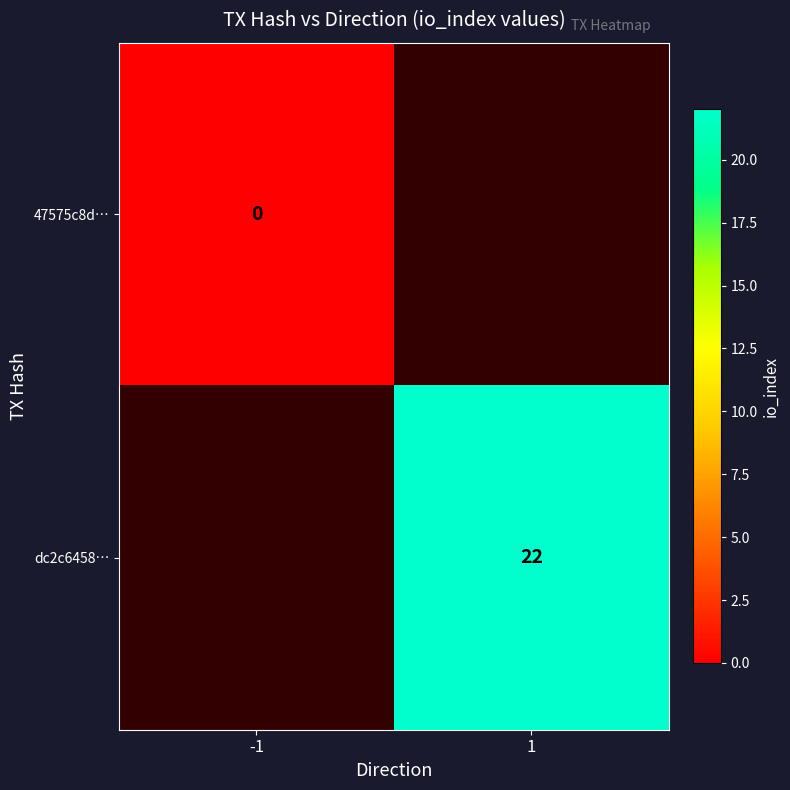

True or false: dc2c6458… has a value of 36 at 1.

False